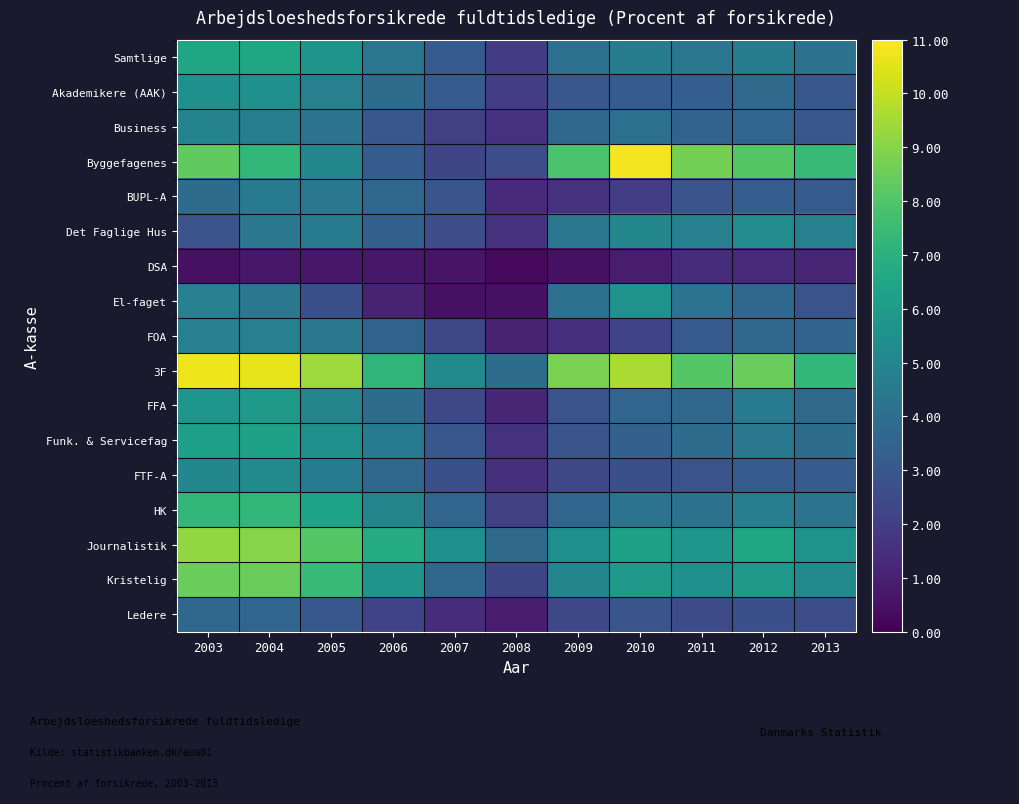

Rank the series by their maximum value, from lowest to highest.

DSA, Ledere, BUPL-A, FOA, Business, FTF-A, Det Faglige Hus, Akademikere (AAK), El-faget, FFA, Funk. & Servicefag, Samtlige, HK, Kristelig, Journalistik, 3F, Byggefagenes